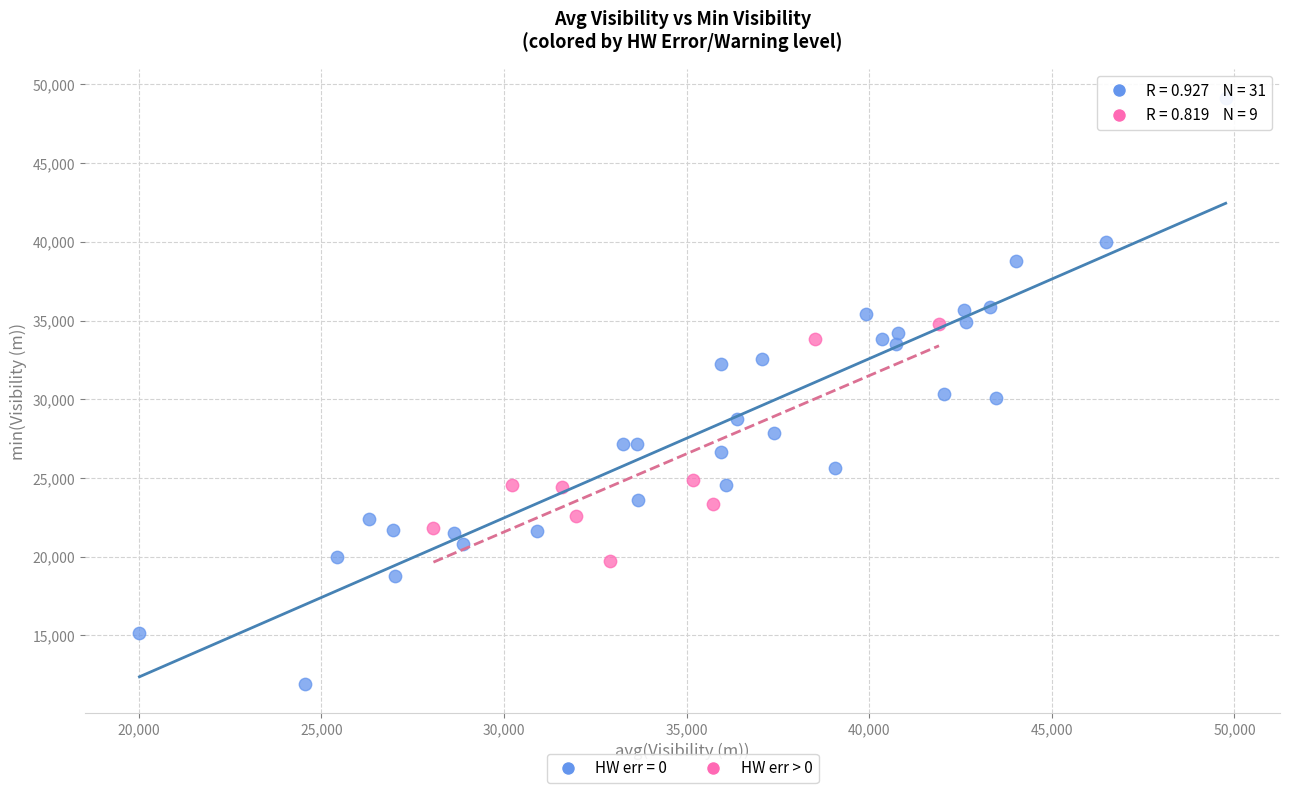

Which series has the widest spread of Y values?

HW err = 0